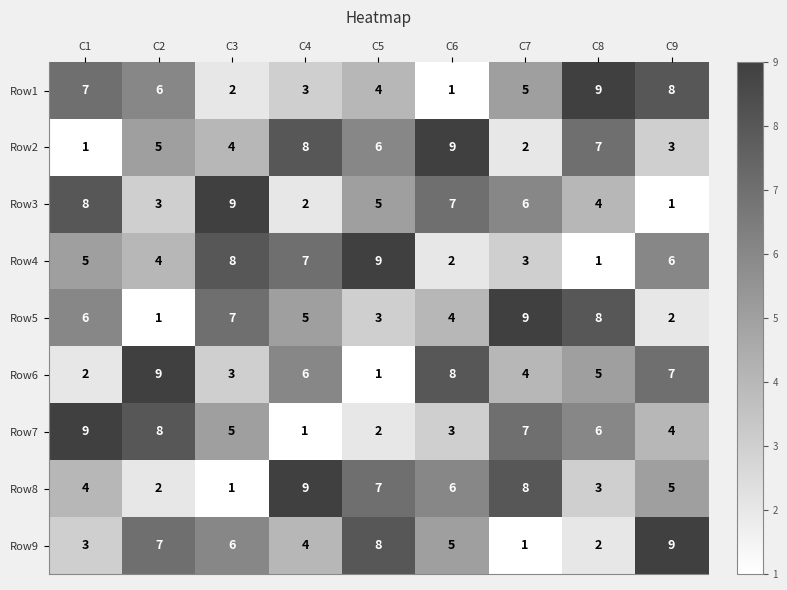

Which category has the lowest value in the Row6 series?

C5